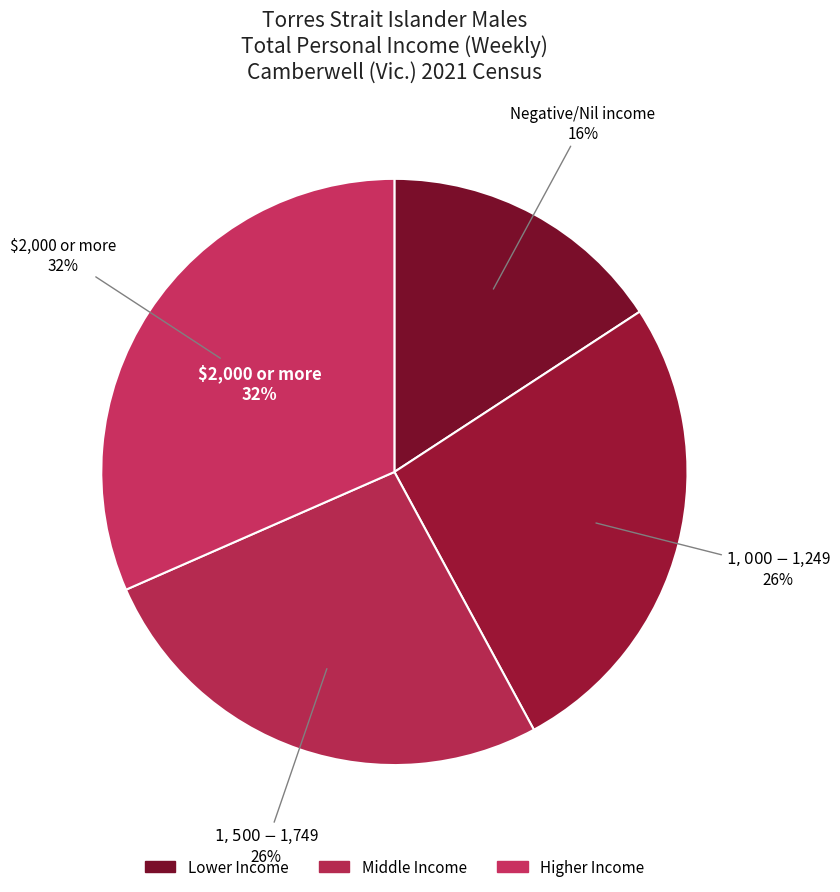

To the nearest percent, what percentage of the pie is Negative/Nil income?

16%